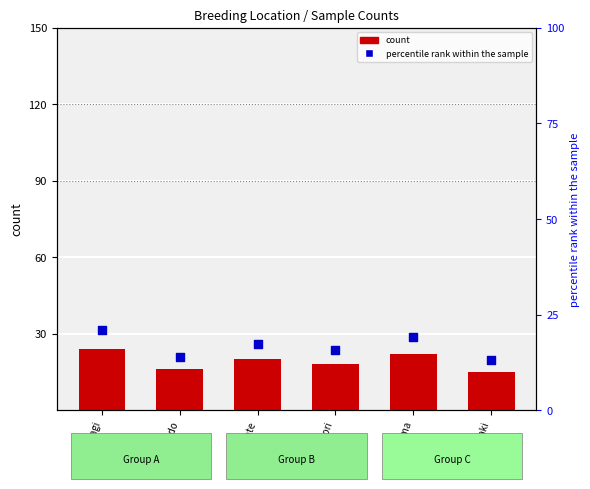

Which series reaches the minimum Y coordinate?

percentile rank within the sample